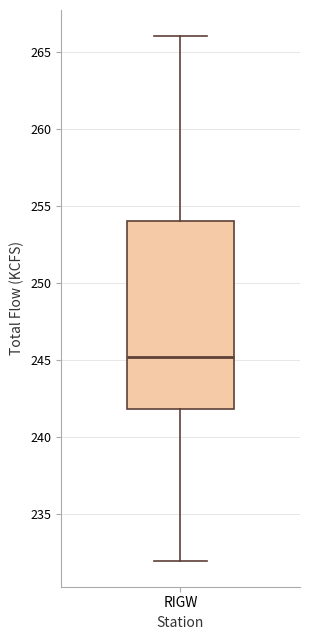

Transcribe this box plot: give where the median line is, the range the box spans, and where the two whiskers end, as read against the y-axis. The values are not printed on the chart, so give them approximately, as read against the axis.

median 245, box 242 to 254, whiskers 232 to 266